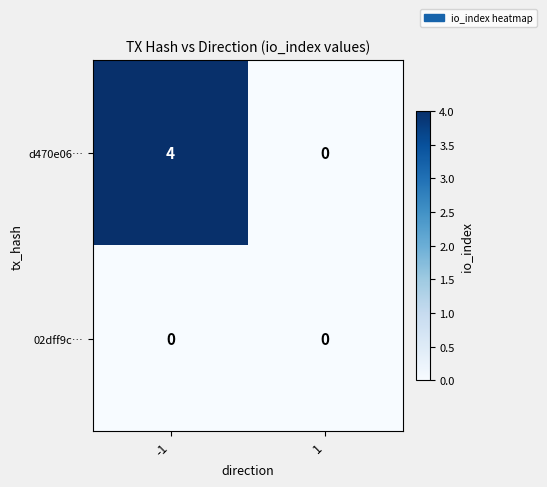

Is the value of 02dff9c… at -1 greater than the value of d470e06… at -1?

No